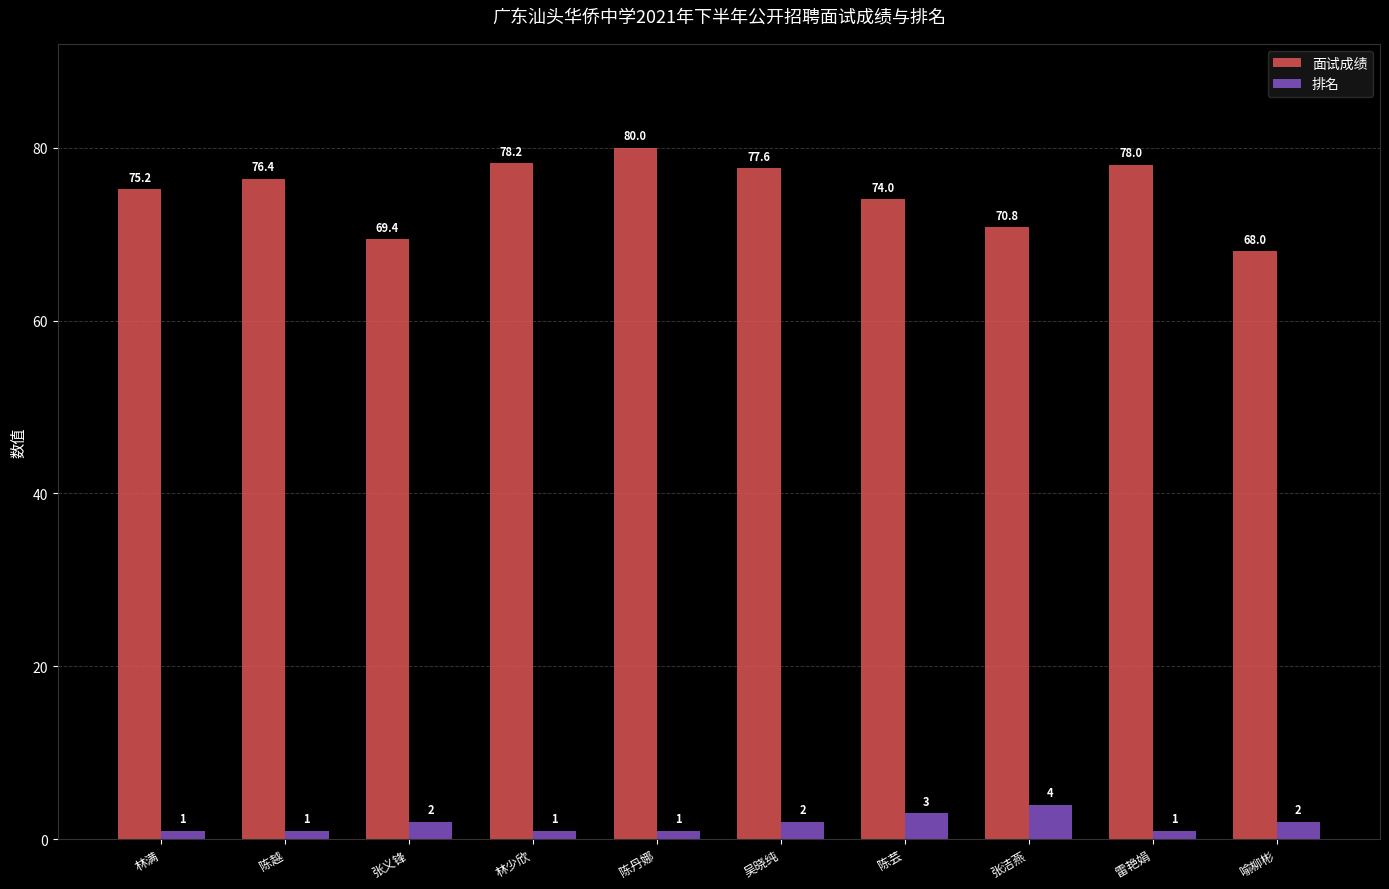

At how many categories does at least one series exceed 62?

10